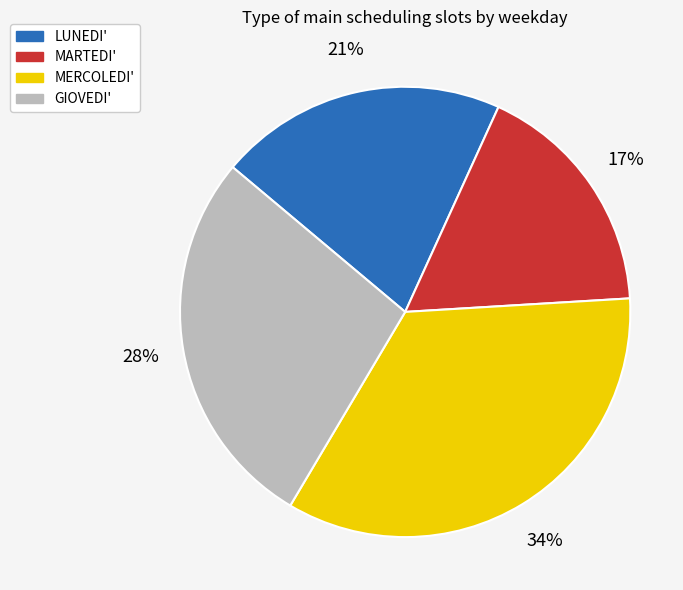

To the nearest percent, what is the difference between the LUNEDI' and GIOVEDI' slice percentages?

7%